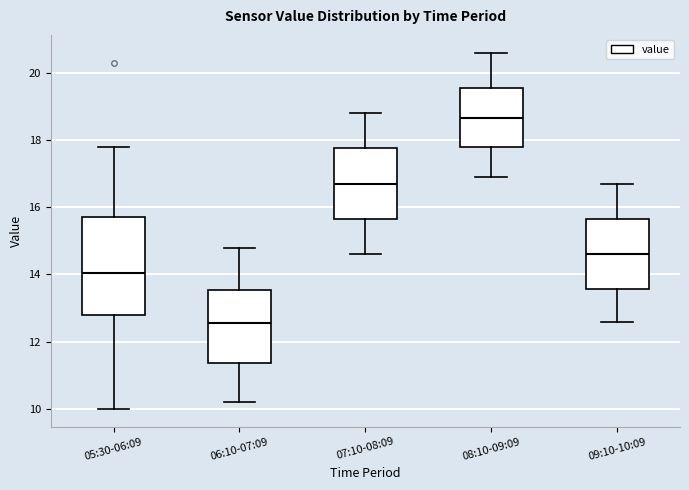

Where does the upper whisker of the box for 06:10-07:09 end on the y-axis? The values are not printed on the chart, so give them approximately, as read against the axis.

14.8